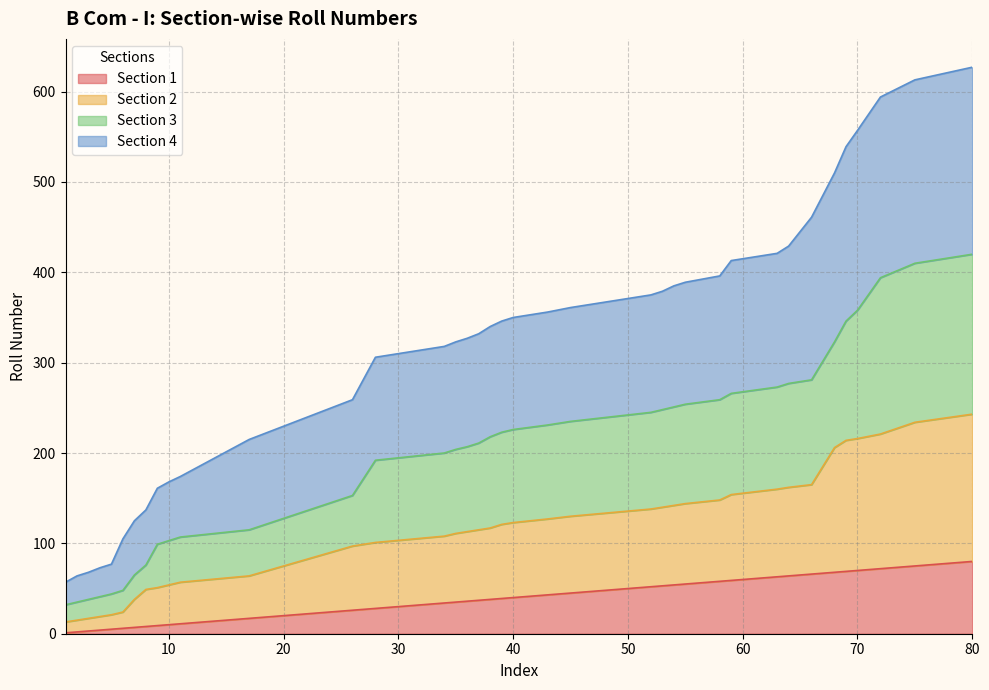

At which category is the sum across all series the highest?

80